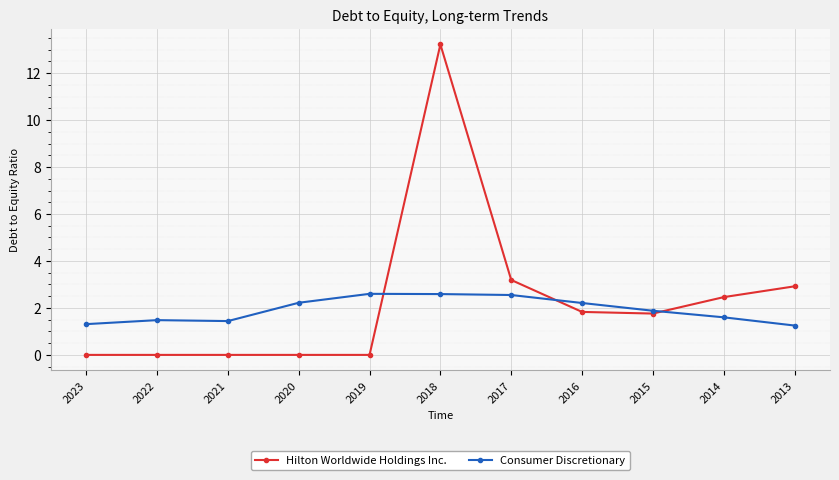

What is the value of the Consumer Discretionary point at the 1st from the left?

1.3